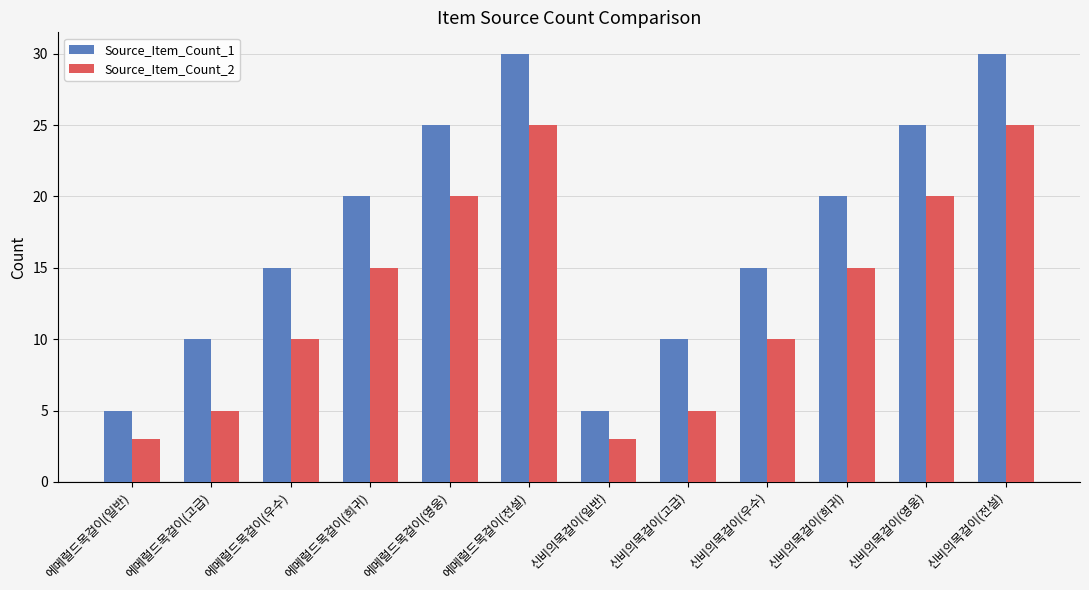

Is the value of Source_Item_Count_1 at 에메럴드목걸이(희귀) greater than the value of Source_Item_Count_2 at 에메럴드목걸이(전설)?

No